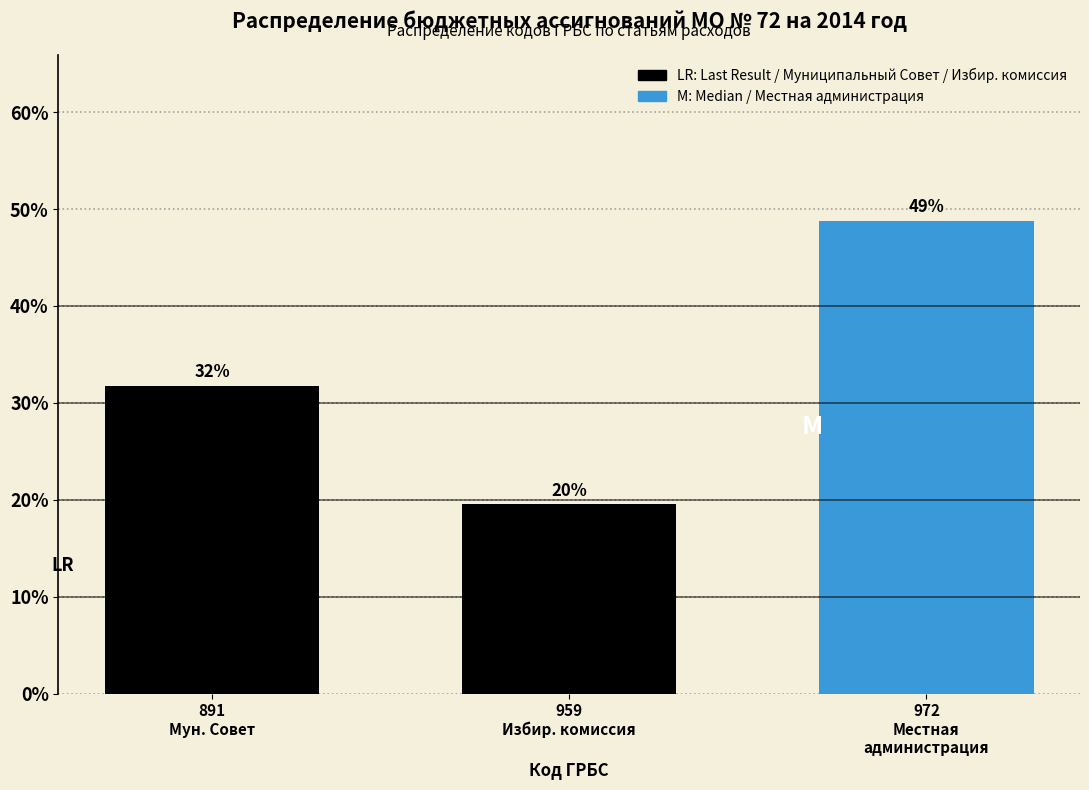

Are the bars horizontal?

No